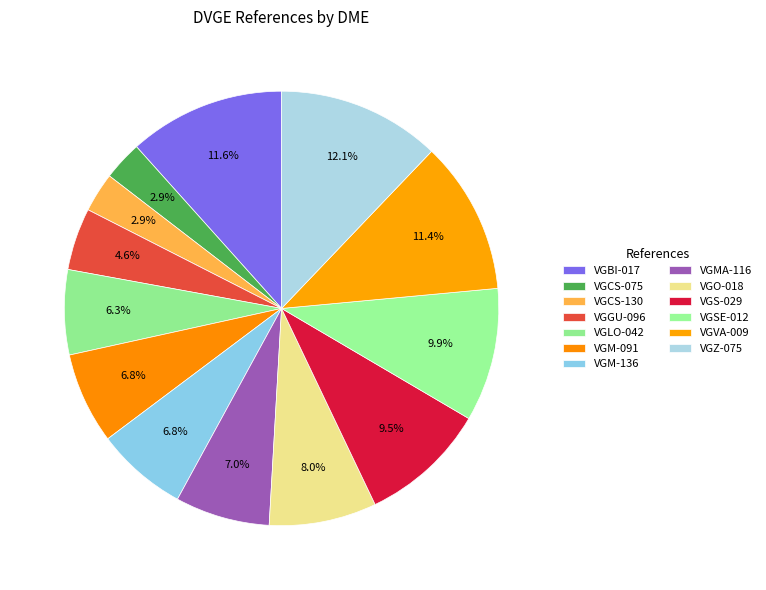

Combined, what portion of the pie is VGVA-009 and VGBI-017?

23.0%